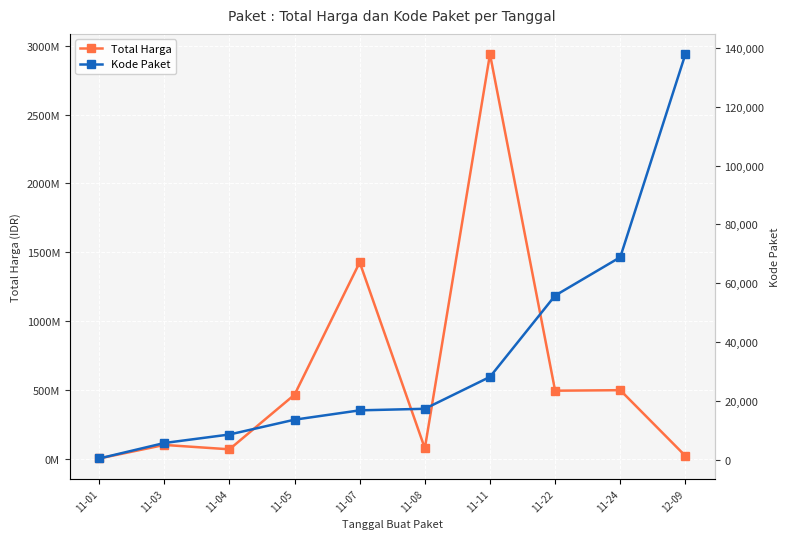

What is the difference between the second highest and minimum values in the Total Harga series?

1425534300.0